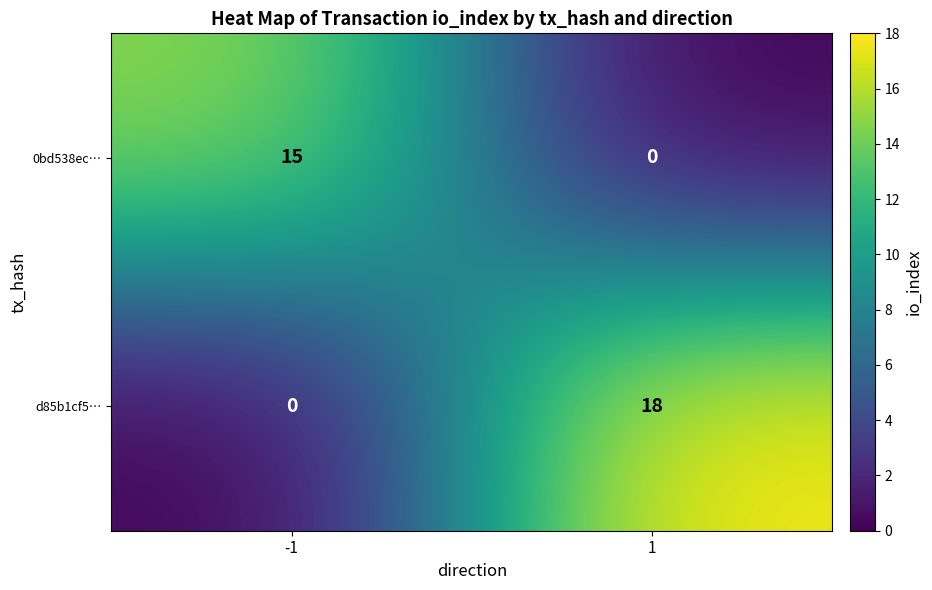

Which series changed the most between -1 and 1?

d85b1cf5…